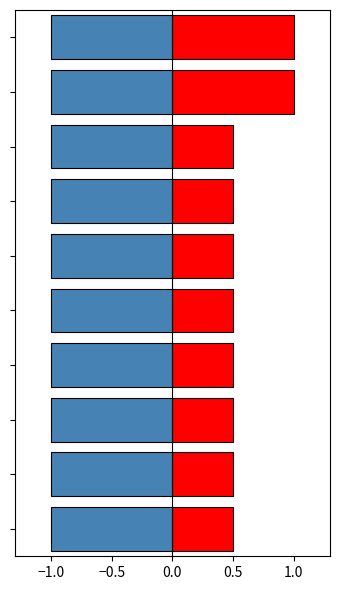

What is the value of the house id bar at the 9th from the left?

0.5